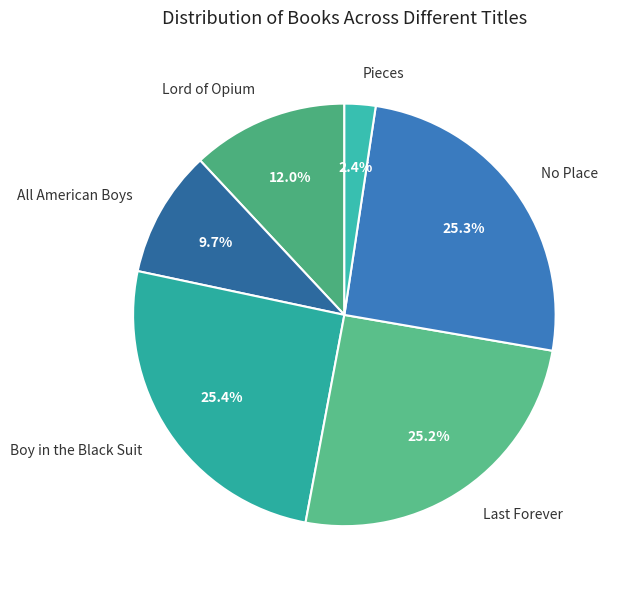

What percentage is NOT represented by Boy in the Black Suit?

74.6%